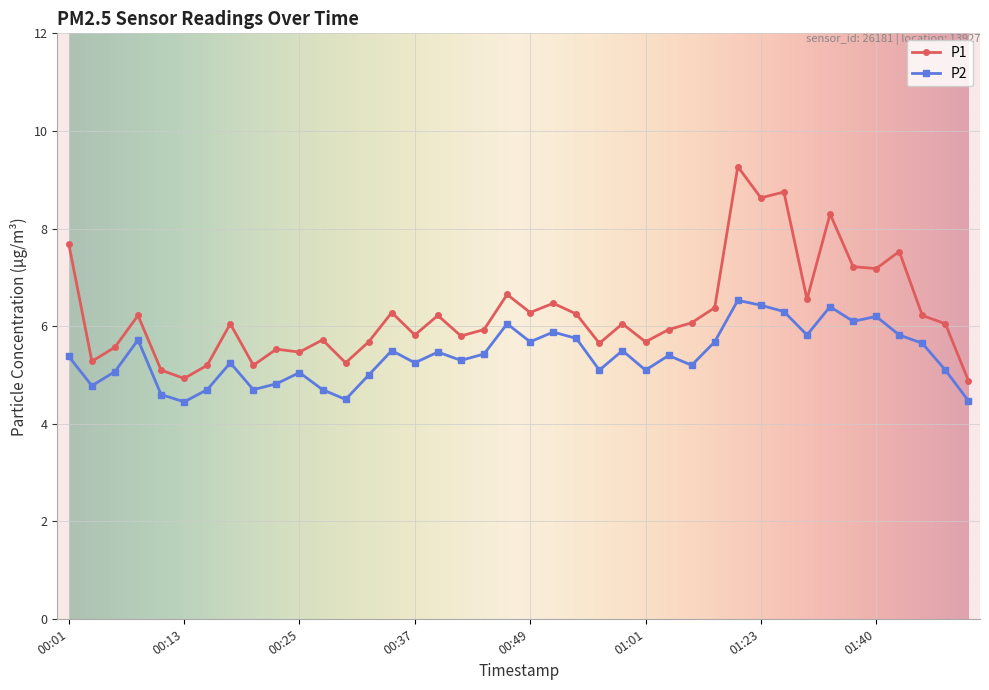

Does the chart have visible grid lines?

Yes